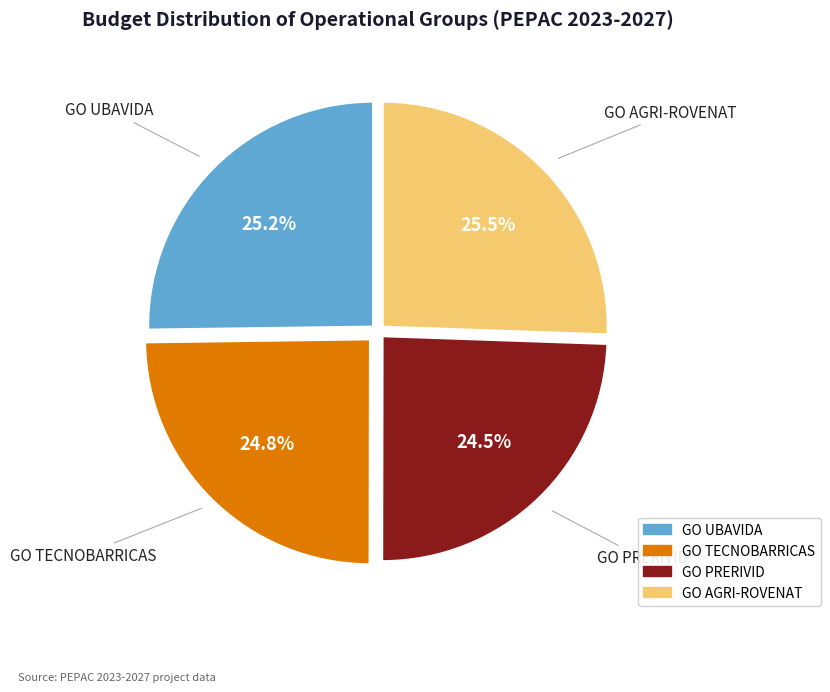

To the nearest percent, what is the difference between the GO UBAVIDA and GO PRERIVID slice percentages?

1%